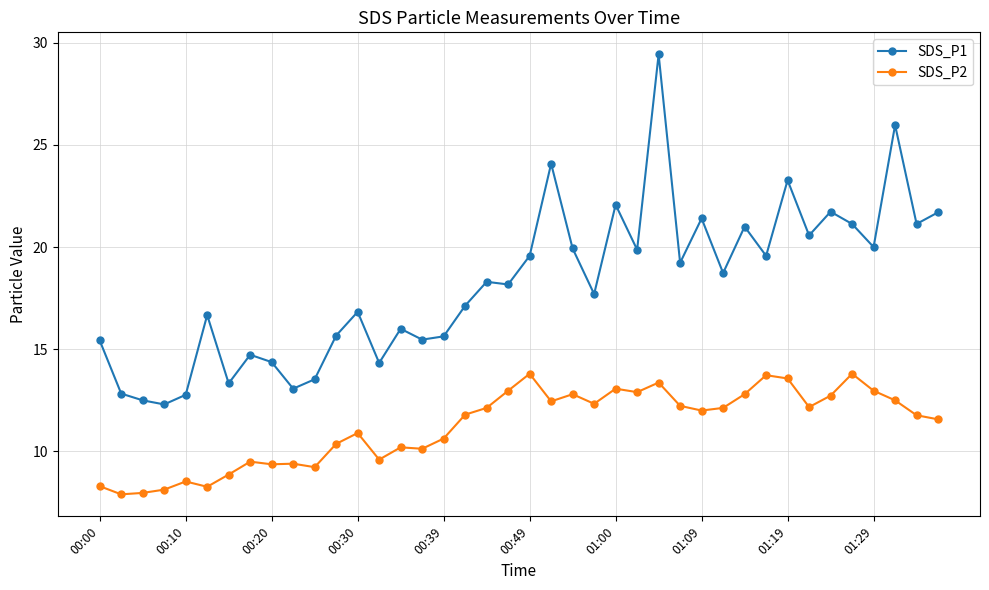

What is the difference between the second highest and second lowest values in the SDS_P1 series?

13.5